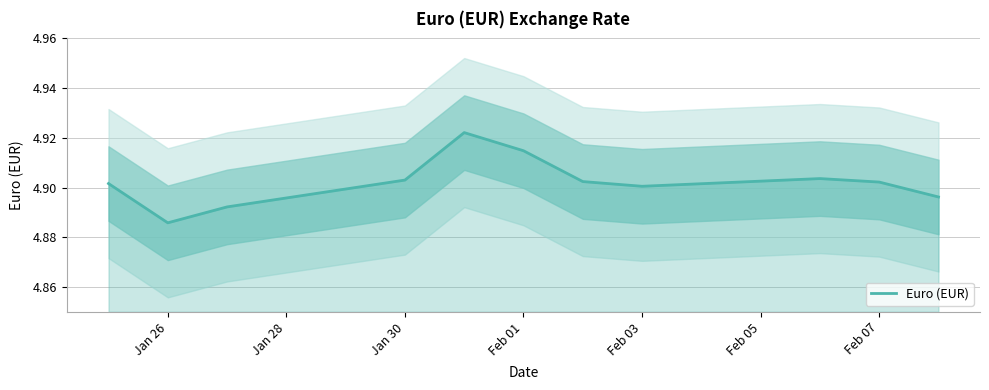

The Euro (EUR) series shows 4.9 at Feb 03. True or false?

True